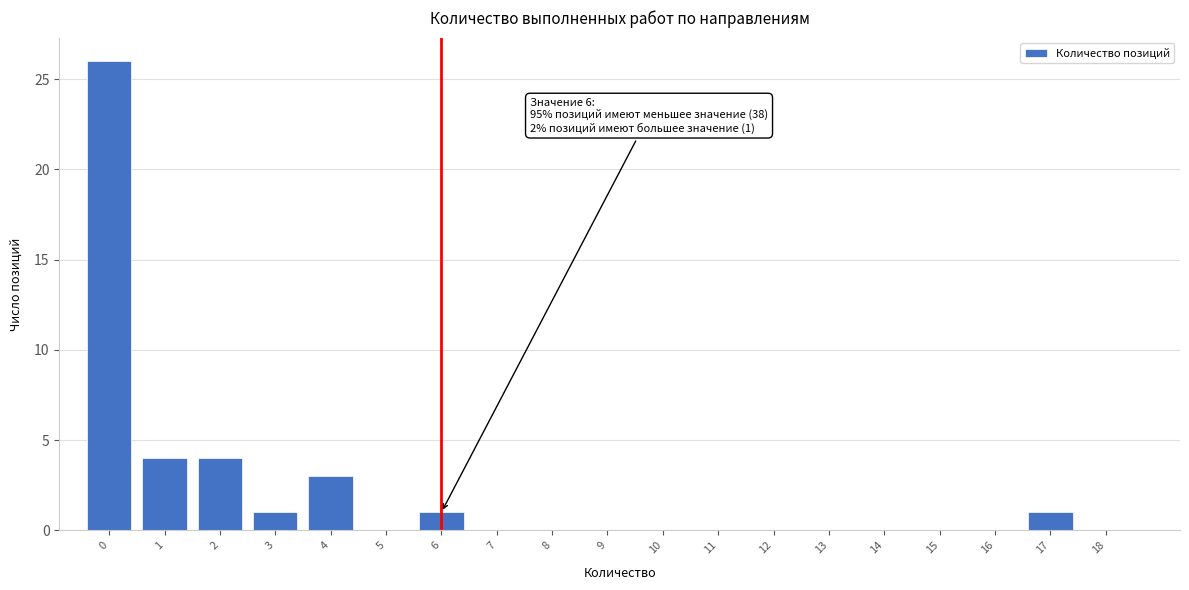

Reading left to right, list all the values displayed in this chart.

0=26	1=4	2=4	3=1	4=3	5=0	6=1	7=0	8=0	9=0	10=0	11=0	12=0	13=0	14=0	15=0	16=0	17=1	18=0